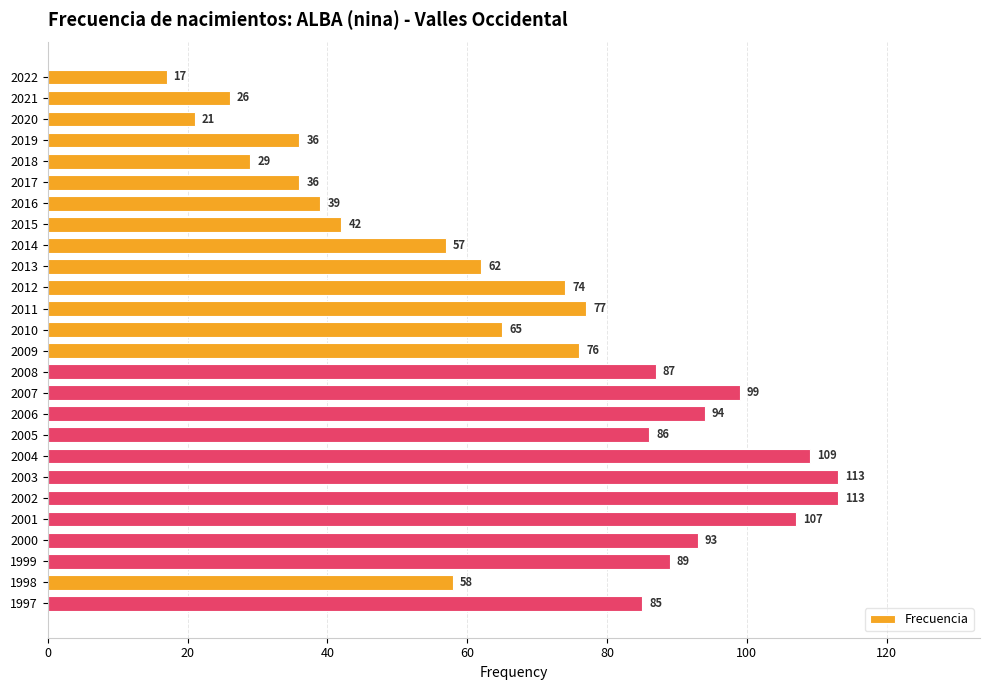

How many values are below 76?

13